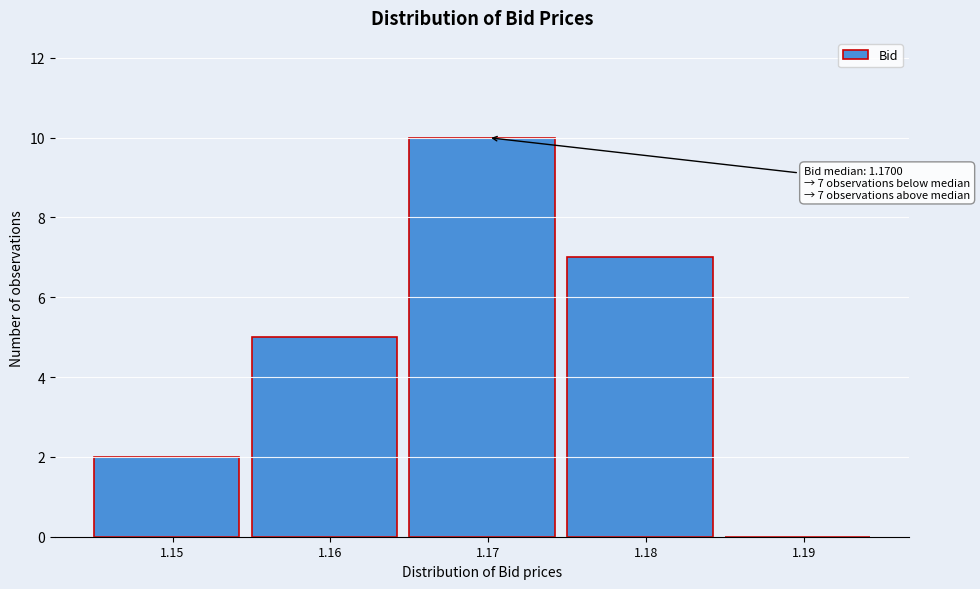

Which range on the x-axis has the tallest bar?

1.165 to 1.175